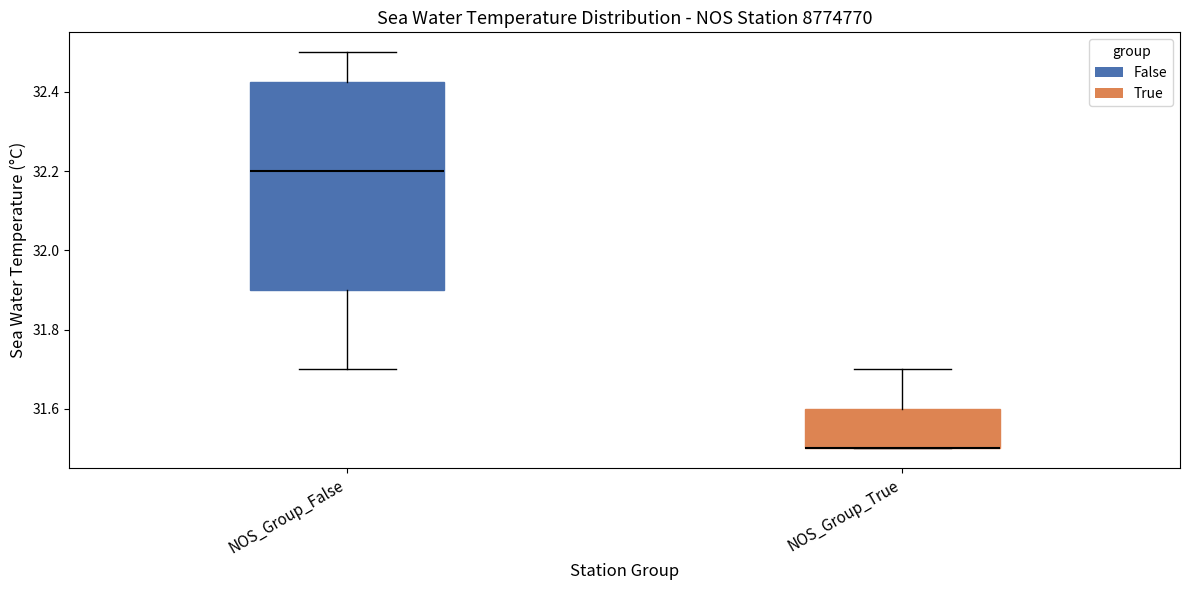

Where is the lower edge of the box for NOS_Group_False on the y-axis? The values are not printed on the chart, so give them approximately, as read against the axis.

31.90